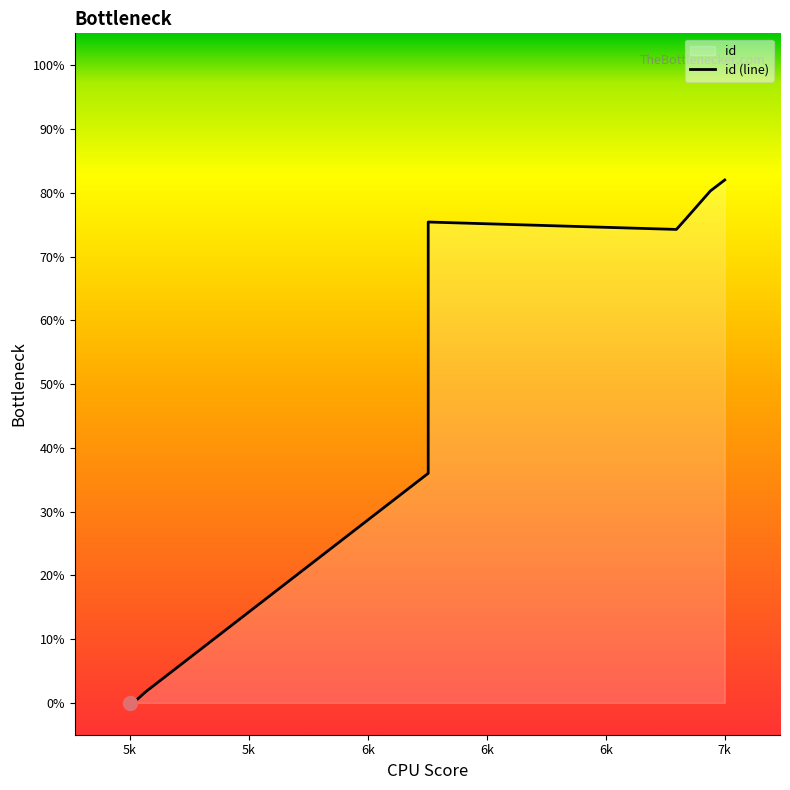

What is the difference between the maximum and minimum values?

82.0